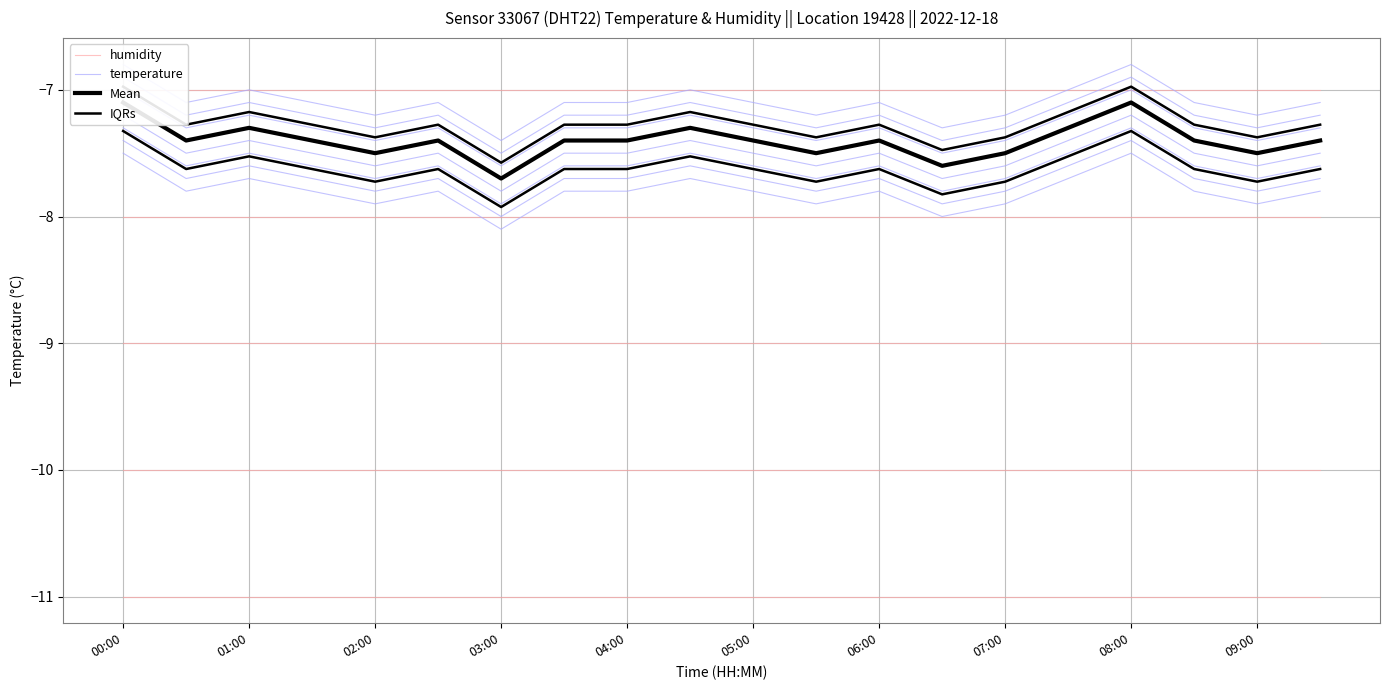

What is the minimum value for temperature?

-7.7